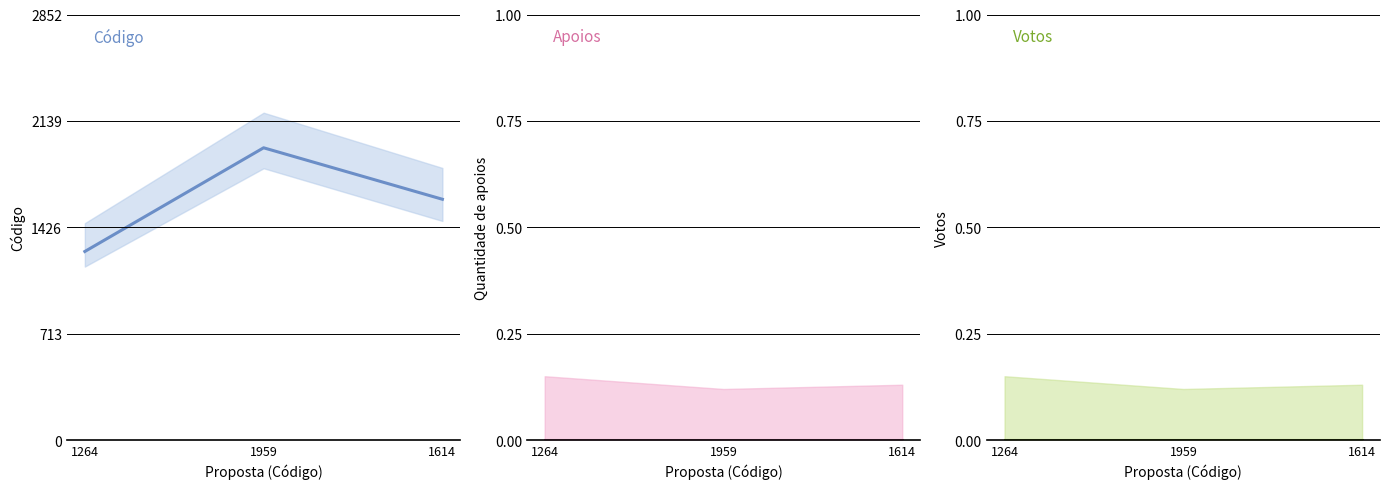

Which series has the largest total across all categories?

Código